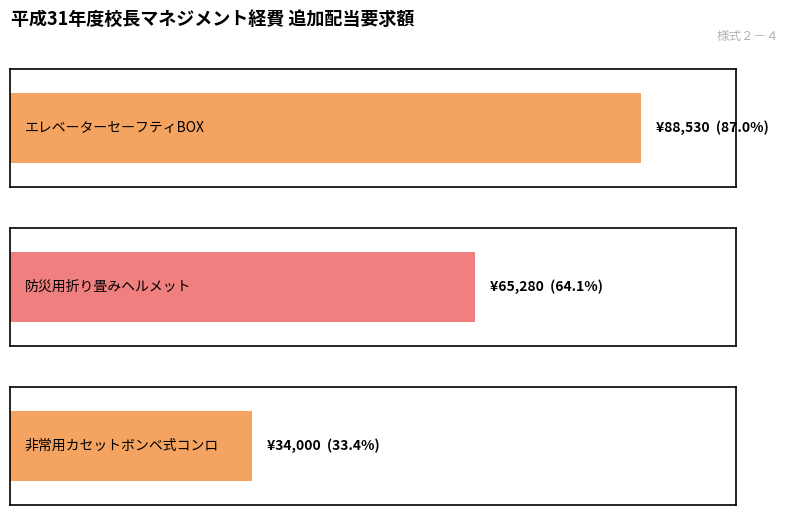

What is the sum of all values?

187810